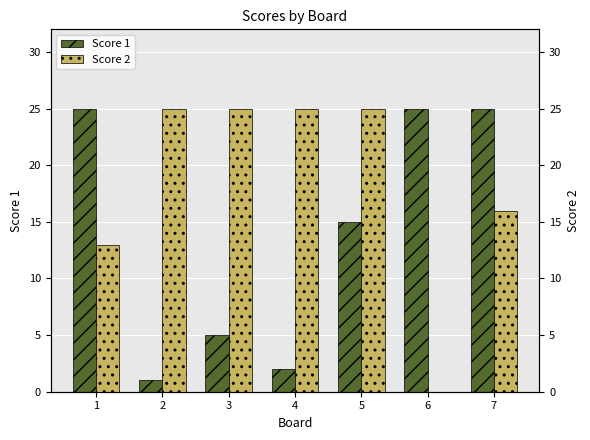

At which label is Score 1 closest to 13?

5